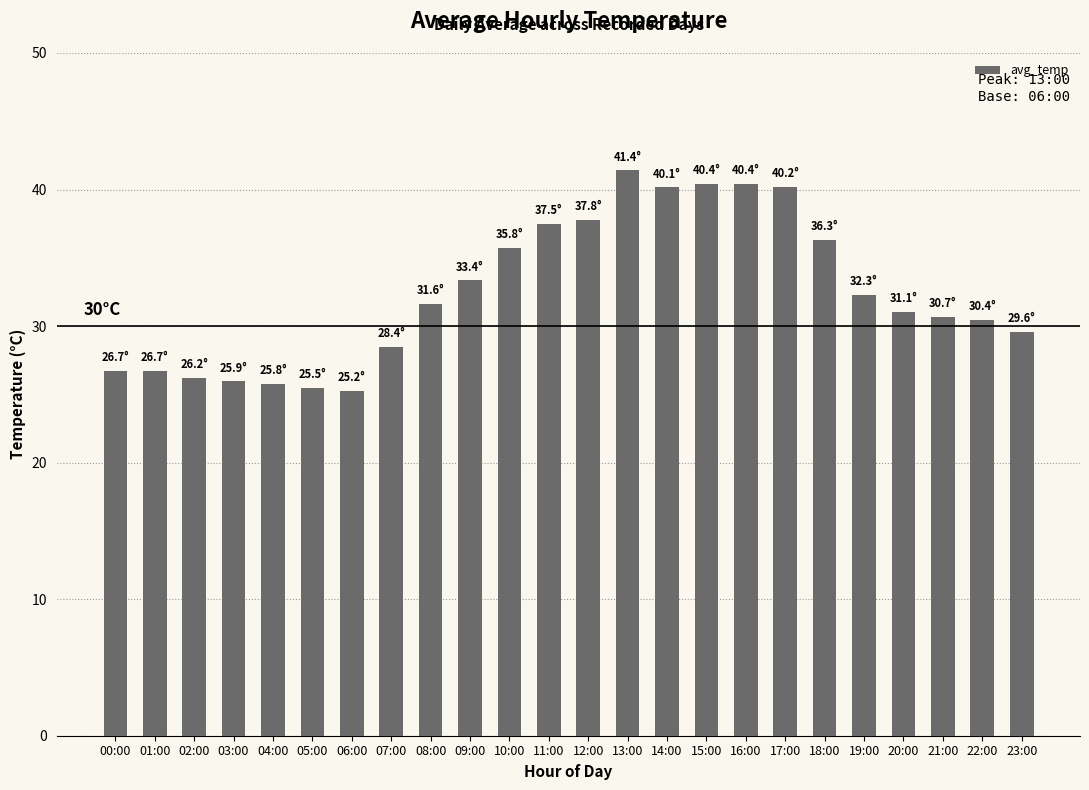

How many categories are shown in the chart?

24